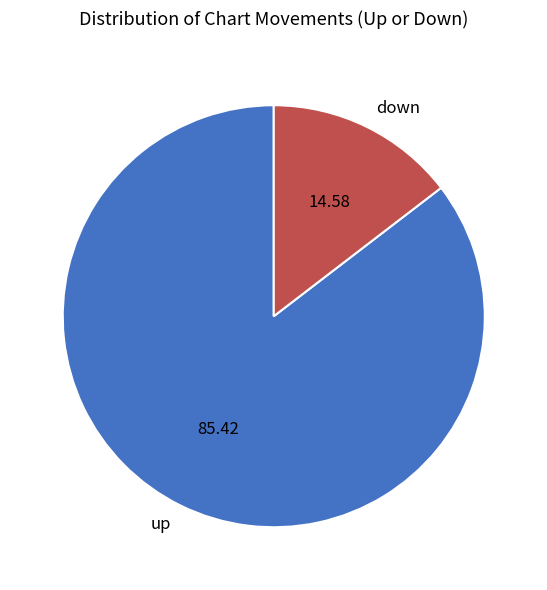

Do down and up together represent more than half of the pie?

Yes